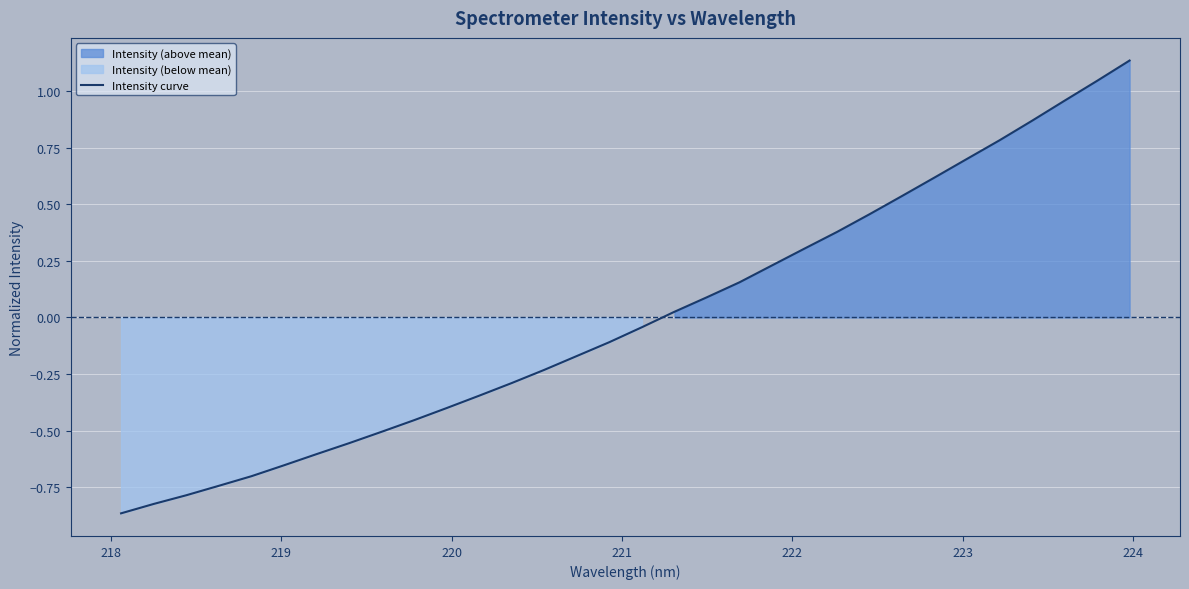

What is the value of the 24th point from the left?

0.5